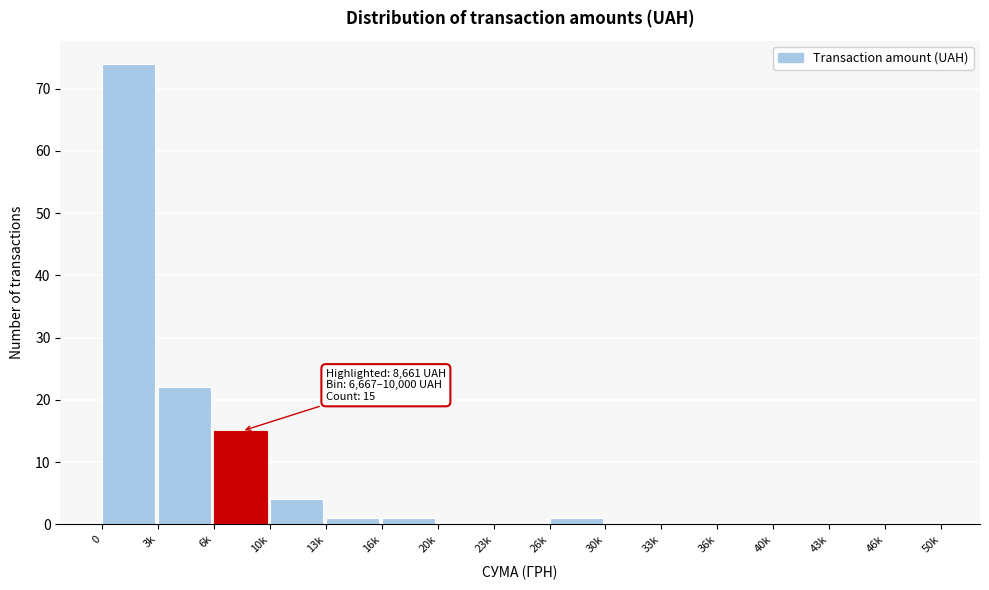

Reading left to right, extract all data points from this chart.

0=74	3k=22	6k=15	10k=4	13k=1	16k=1	20k=0	23k=0	26k=1	30k=0	33k=0	36k=0	40k=0	43k=0	46k=0